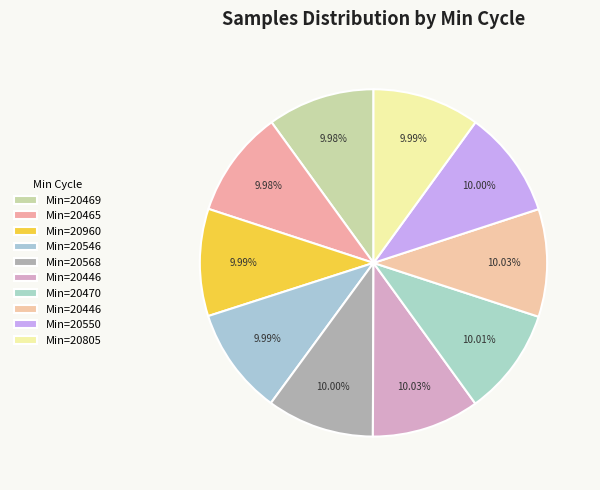

How many slices are in this pie chart?

10